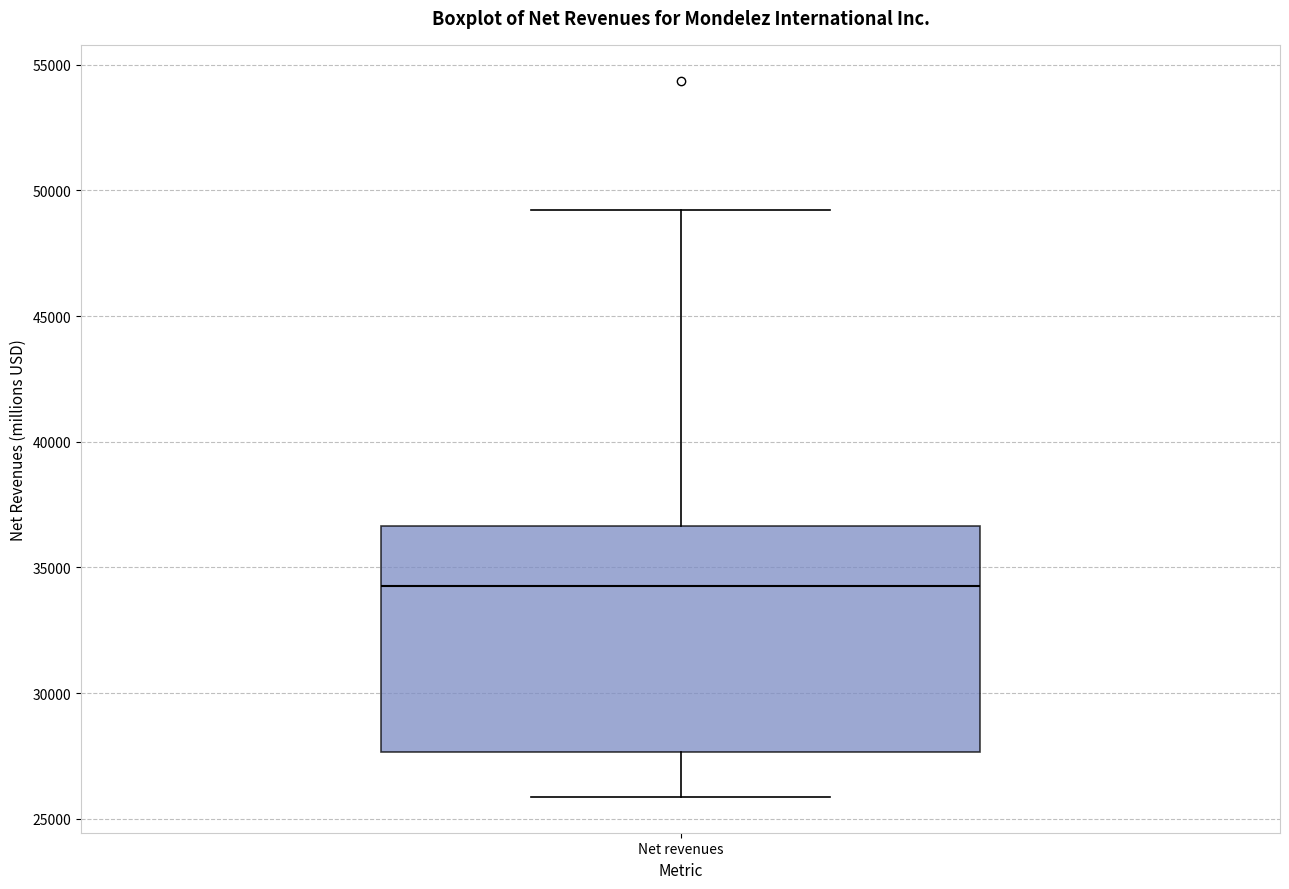

Read this box plot against the y-axis: the position of the median line, the range covered by the box, and the ends of both whiskers. The values are not printed on the chart, so give them approximately, as read against the axis.

median 34000, box 27500 to 36500, whiskers 26000 to 49000